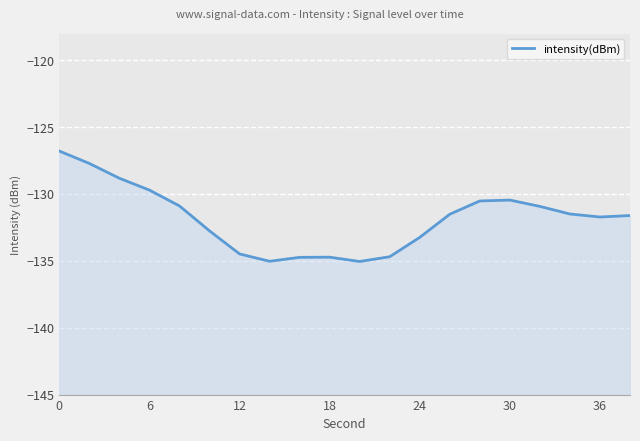

Reading left to right, transcribe all the data shown in this chart.

-126.8	-127.7	-128.8	-129.7	-130.9	-132.8	-134.5	-135.0	-134.7	-134.7	-135.0	-134.7	-133.2	-131.5	-130.5	-130.5	-130.9	-131.5	-131.7	-131.6